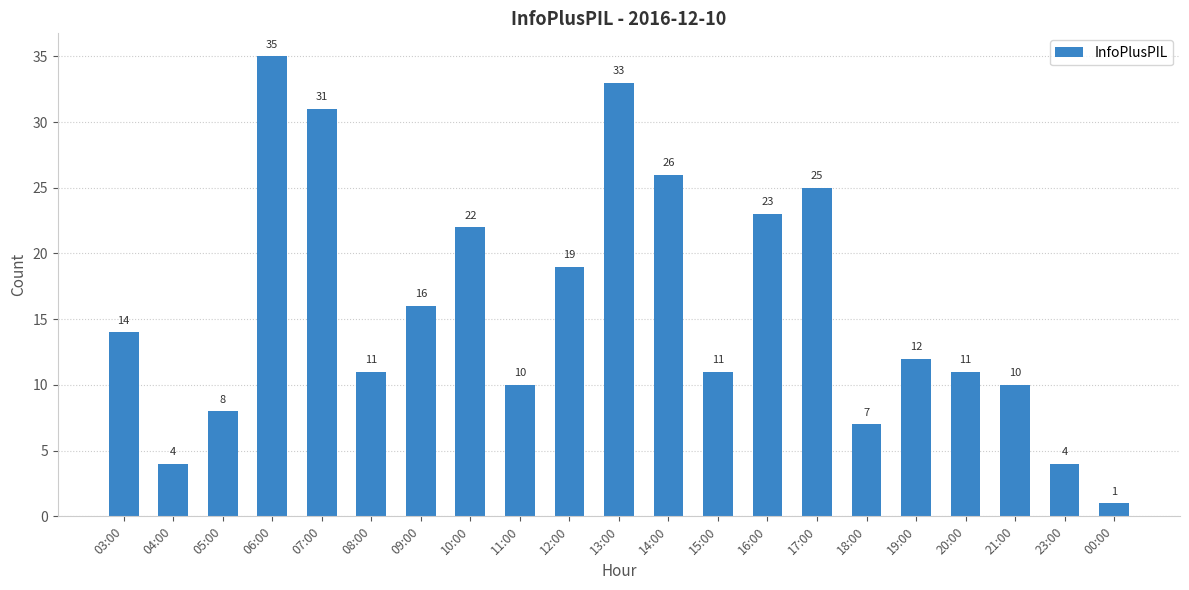

What is the value of the 1st bar from the left?

14